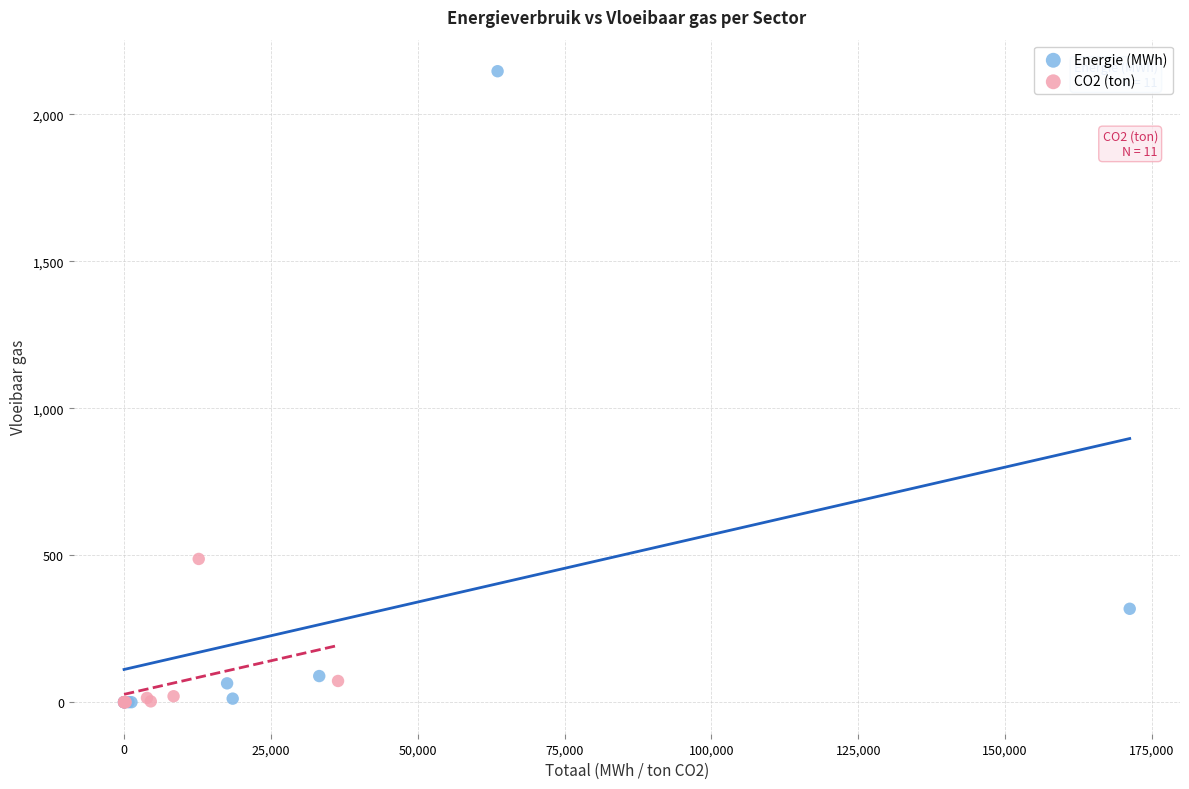

Which series has the widest spread of Y values?

Energie (MWh)